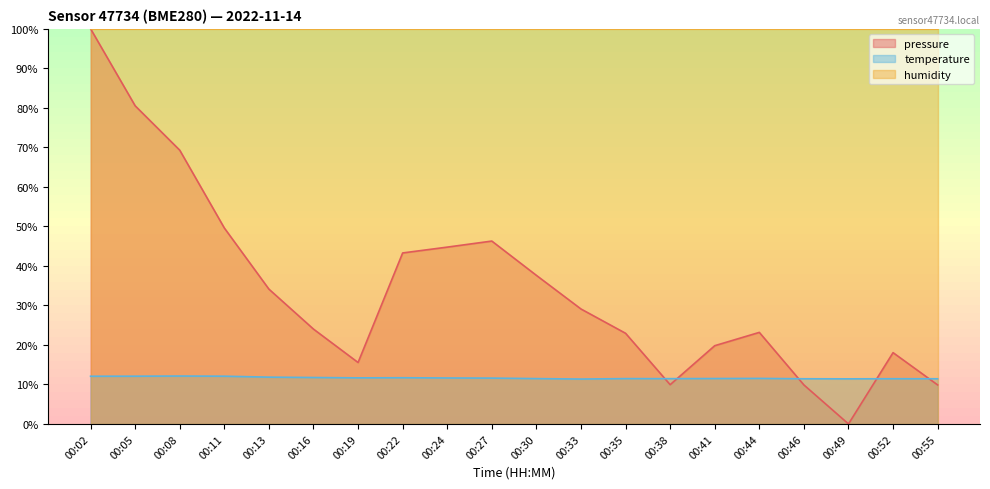

Reading left to right, extract all data points from this chart.

temperature: 12.1	12.1	12.1	12.1	11.8	11.8	11.7	11.7	11.6	11.6	11.5	11.4	11.5	11.5	11.5	11.5	11.4	11.4	11.4	11.4
pressure_norm: 100.0	80.5	69.3	49.6	34.1	24.0	15.5	43.3	44.7	46.3	37.6	29.1	22.9	9.9	19.8	23.2	9.9	0.0	18.0	9.9